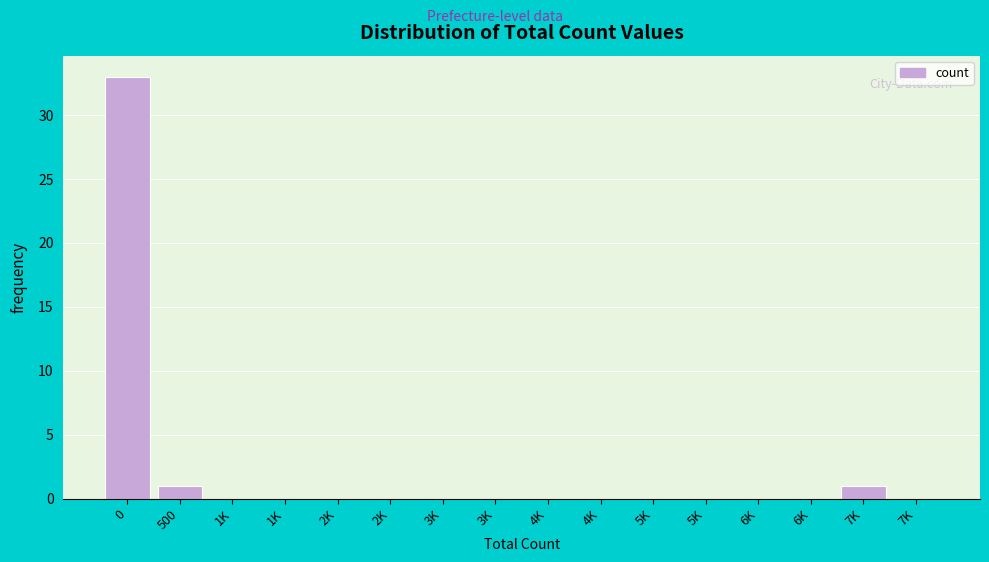

Are the bars horizontal?

No